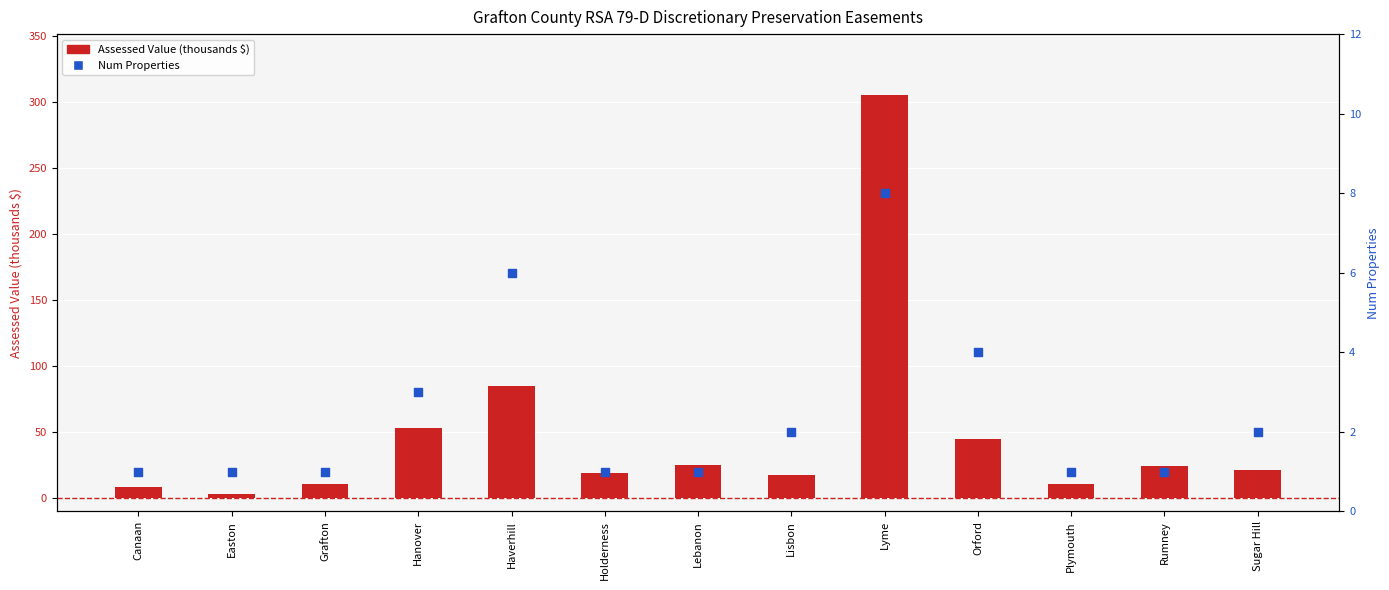

Which series contains the lowest Y value?

Num Properties